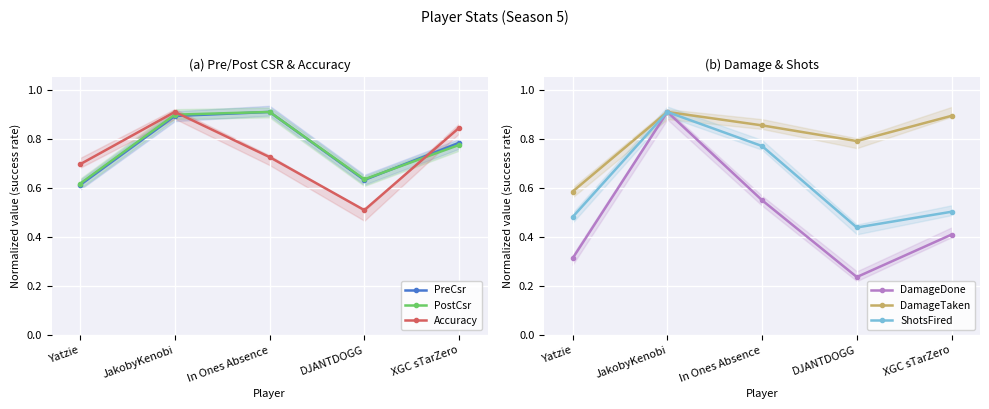

Which category has the highest value across all series?

JakobyKenobi